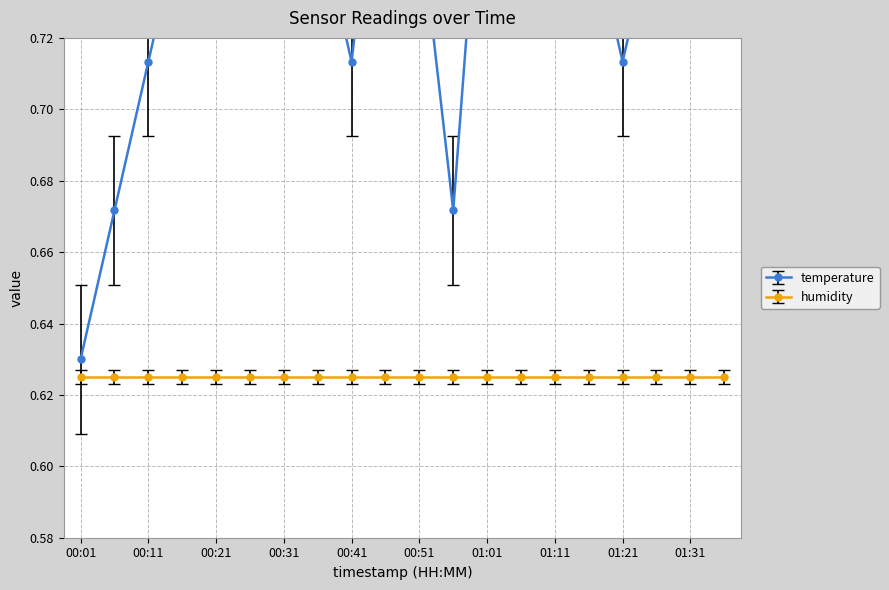

True or false: the data shows 0.8 at 00:36.

True